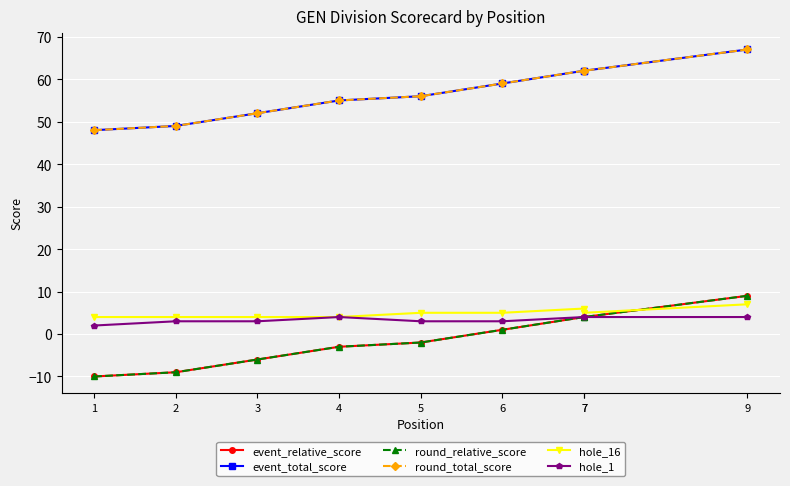

What is the value of the round_total_score point at the 9th from the left?

67